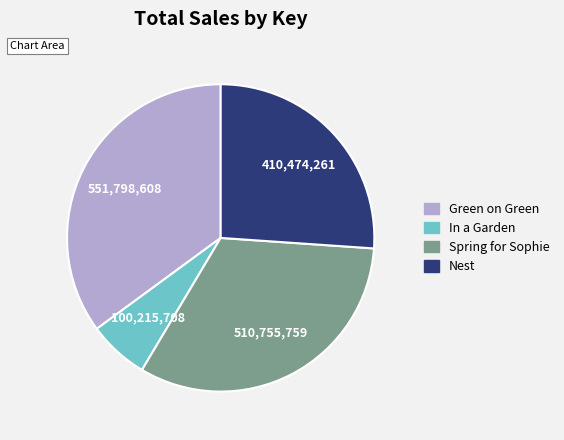

Combined, do Green on Green and In a Garden account for over 50%?

No